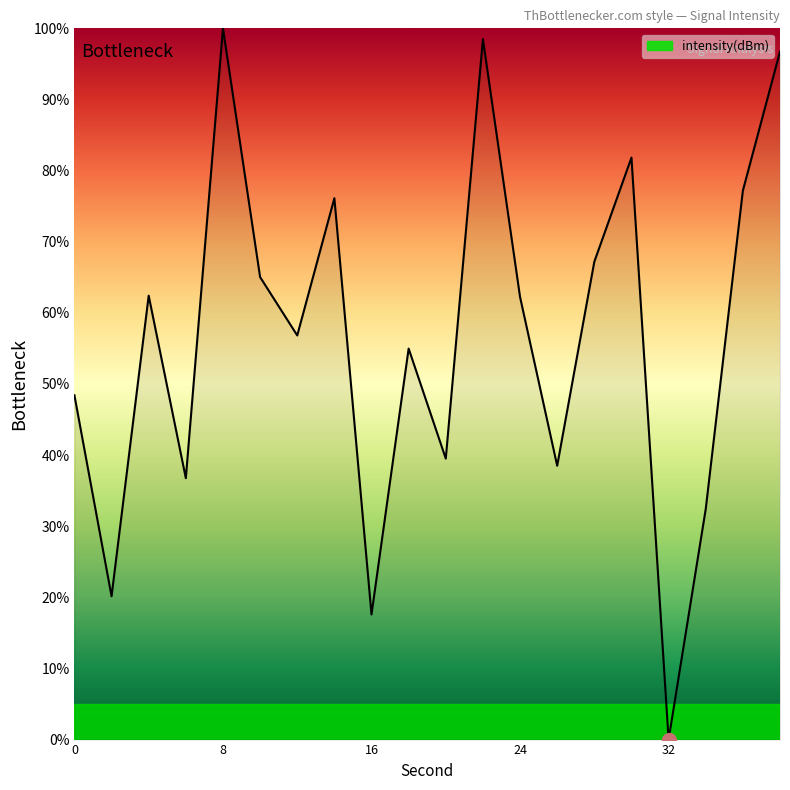

Does the chart display data point markers on the line(s)?

No